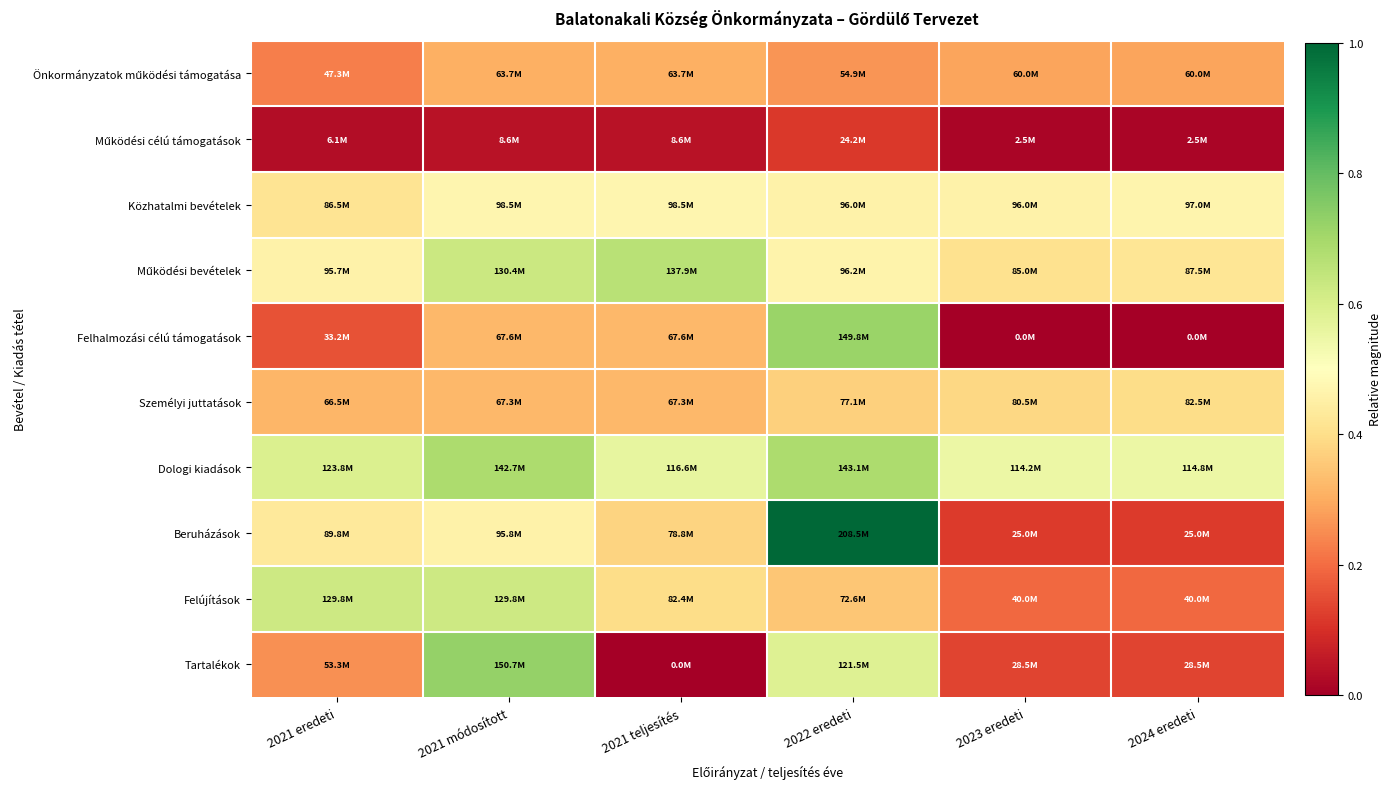

Count the number of data series in this chart.

10